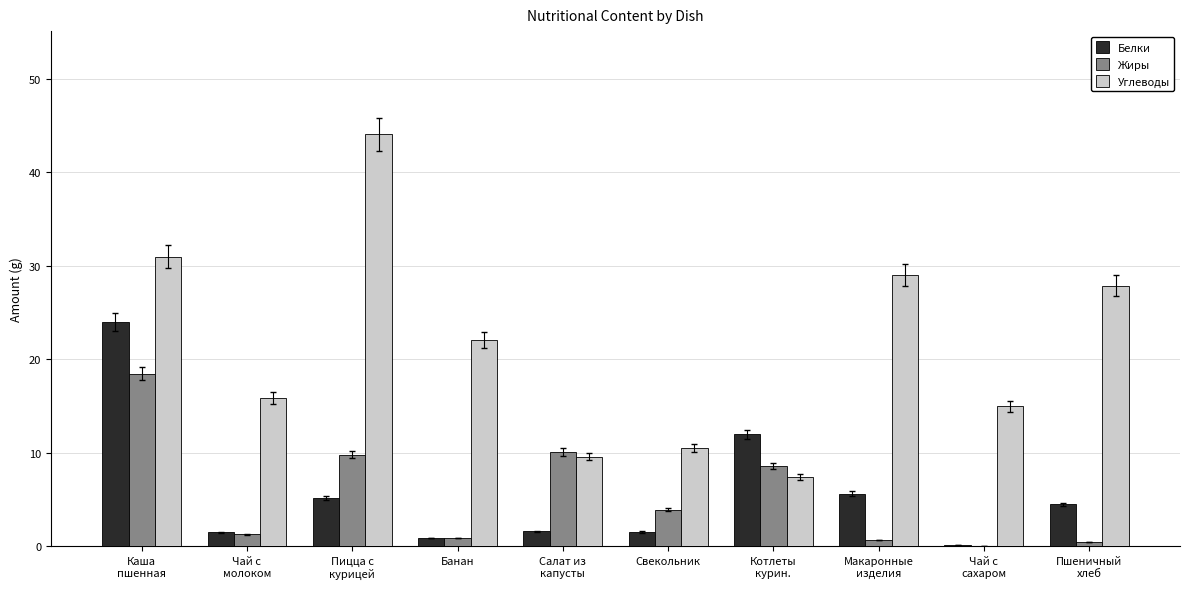

What is the maximum value for Жиры?

18.5